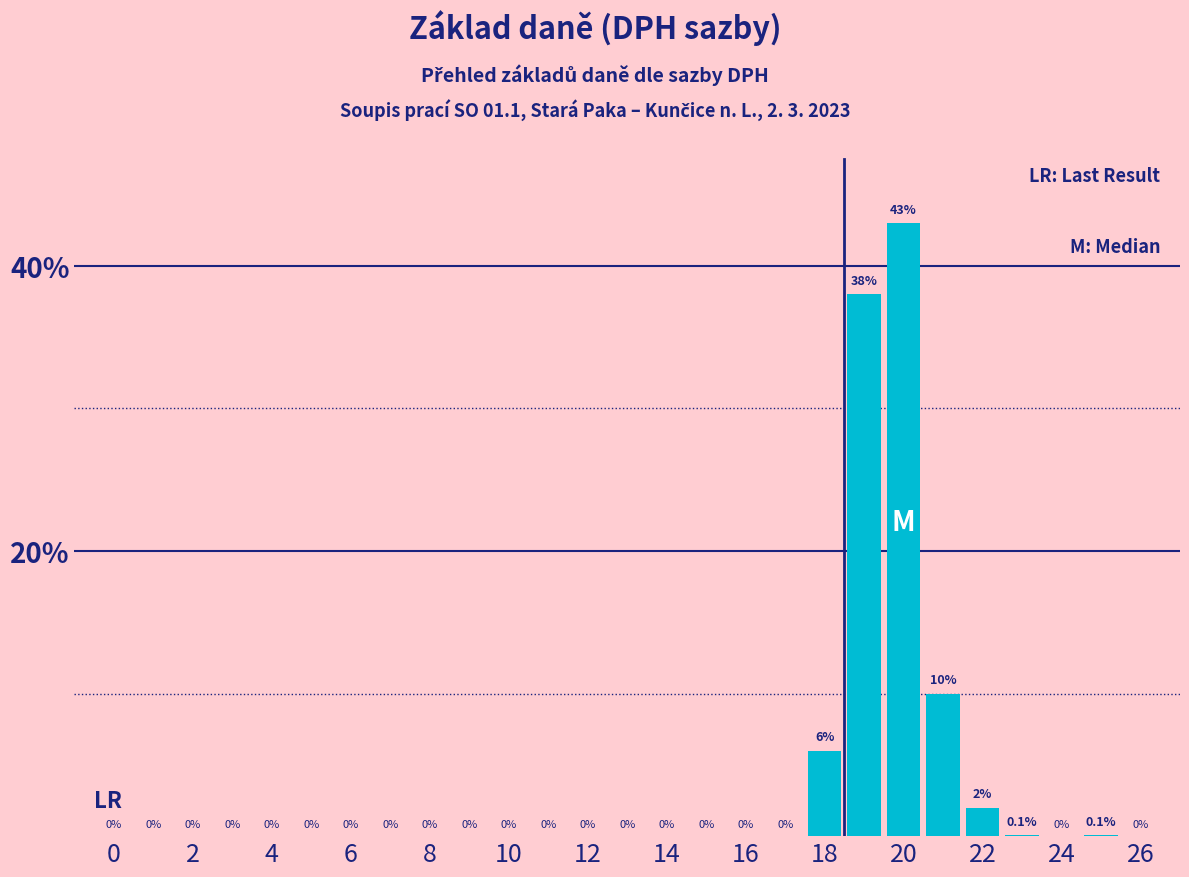

What is the greatest value displayed?

43.0